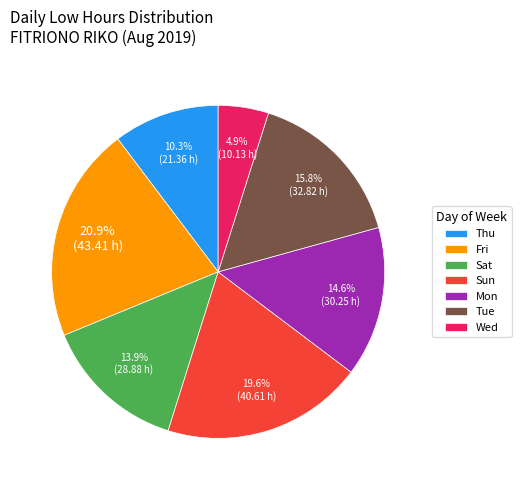

Which category has the smallest portion of the pie?

Wed